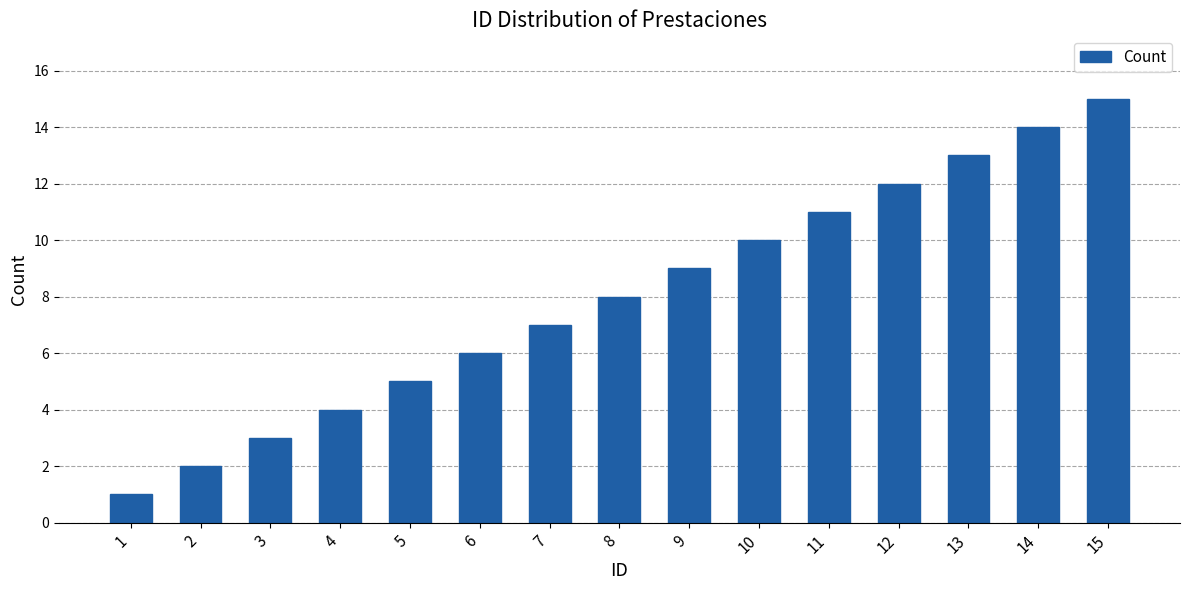

What is the value of the 9th bar from the left?

9